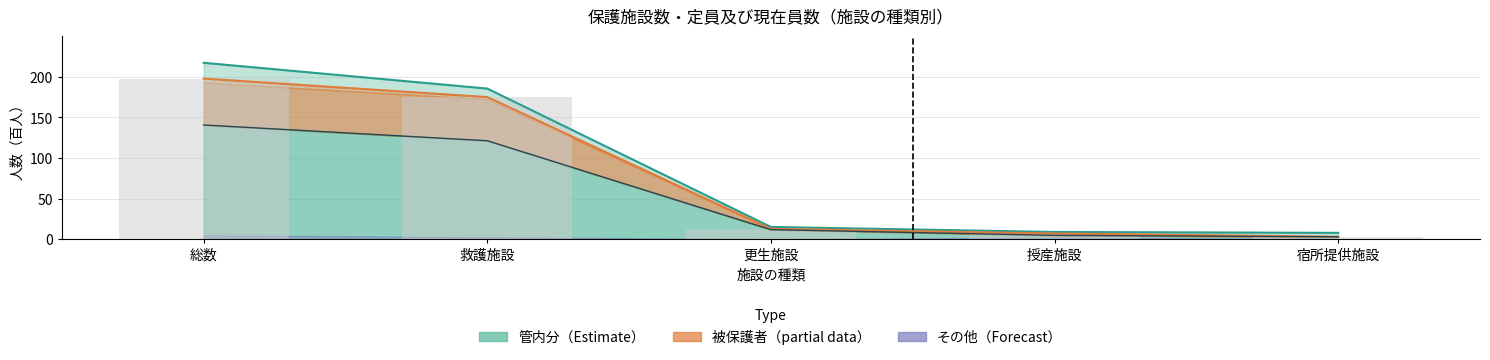

Reading left to right, what are all the values shown in this chart?

定員: 総数=217.3	救護施設=185.6	更生施設=15.1	授産施設=8.9	宿所提供施設=7.8
現在員数: 総数=197.9	救護施設=175.1	更生施設=12.7	授産施設=7.0	宿所提供施設=3.0
管内分: 総数=140.7	救護施設=121.3	更生施設=11.8	授産施設=4.7	宿所提供施設=3.0